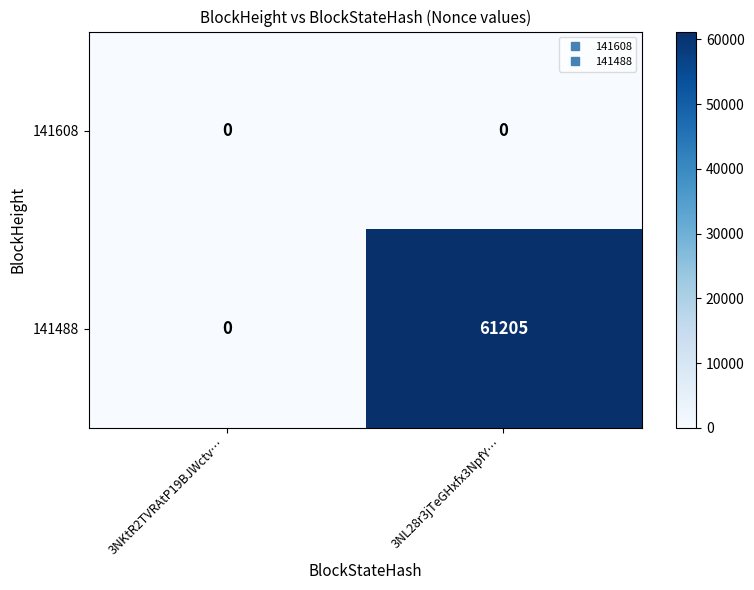

What is the sum of the 141488 values at 3NKtR2TVRAtP19BJWctv… and 3NL28r3jTeGHxfx3NpfY…?

61205